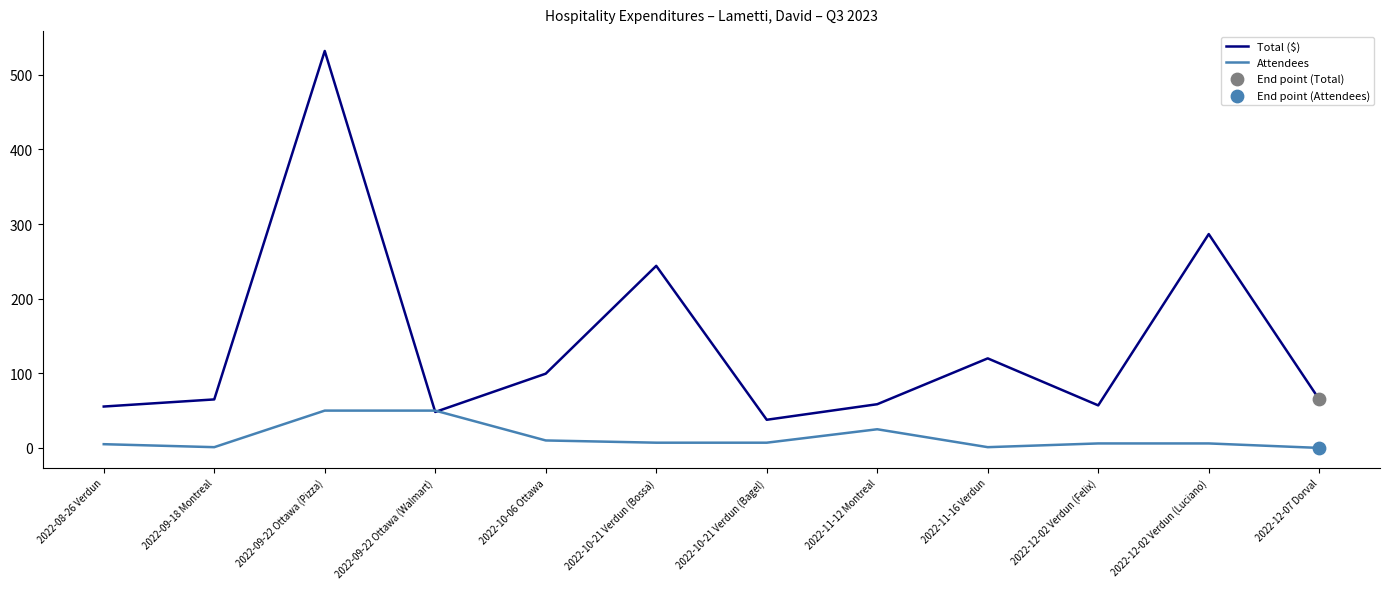

Which series has the largest range (max minus min)?

Total ($)